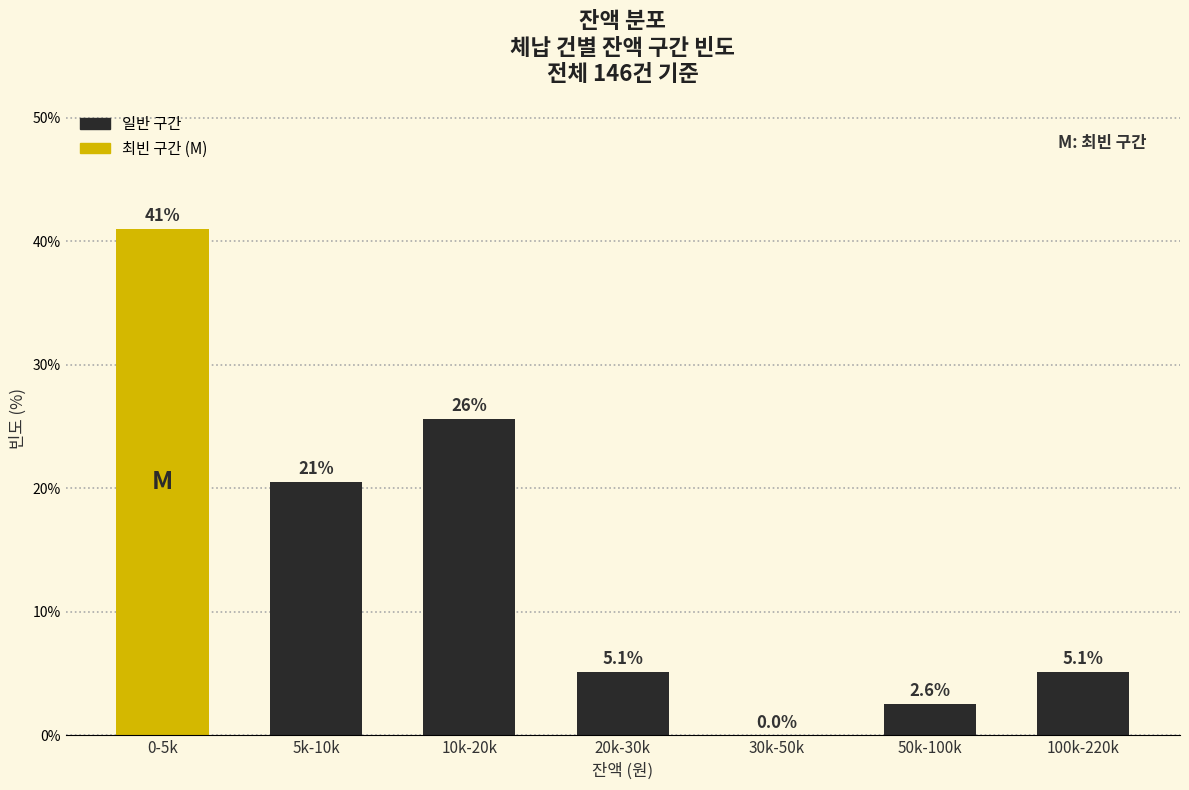

Reading left to right, list all the values displayed in this chart.

0-5k=41.0	5k-10k=20.5	10k-20k=25.6	20k-30k=5.1	30k-50k=0.0	50k-100k=2.6	100k-220k=5.1